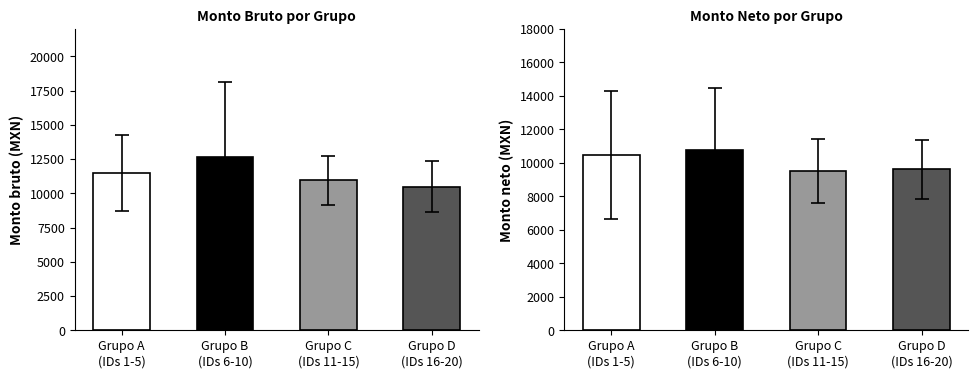

The value of Monto bruto at 2 is 24149.2. True or false?

False